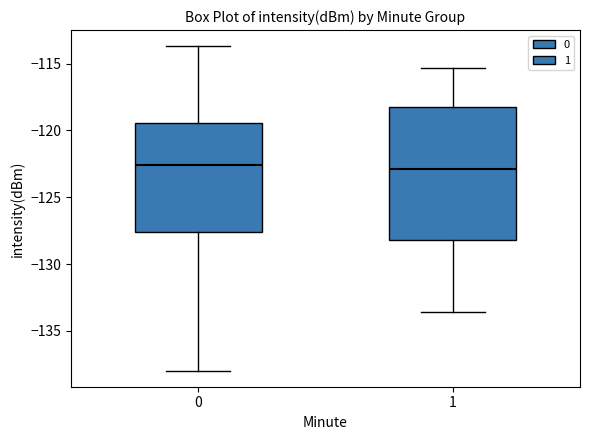

Reading left to right, transcribe this box plot: for each box, give where its median line is, the range the box spans, and where its two whiskers end, as read against the y-axis. The values are not printed on the chart, so give them approximately, as read against the axis.

0: median -122.5, box -127.5 to -119.5, whiskers -138.0 to -113.5
1: median -123.0, box -128.0 to -118.0, whiskers -133.5 to -115.5